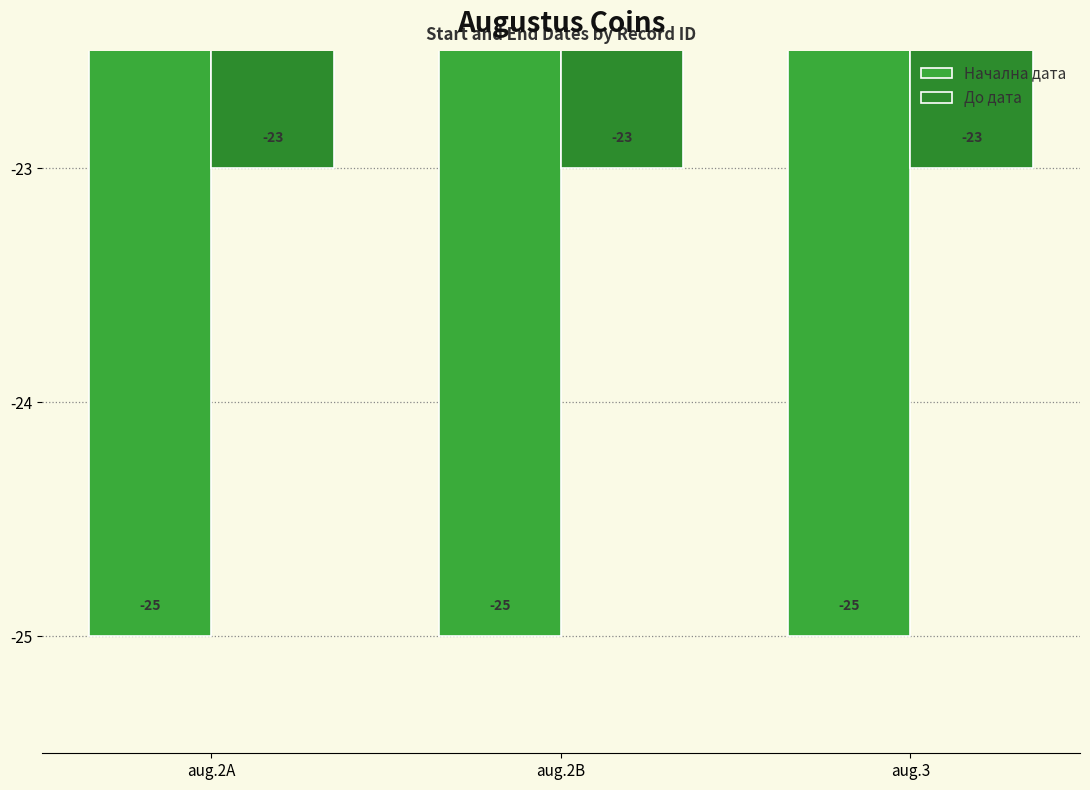

Which series has the largest range (max minus min)?

Начална дата